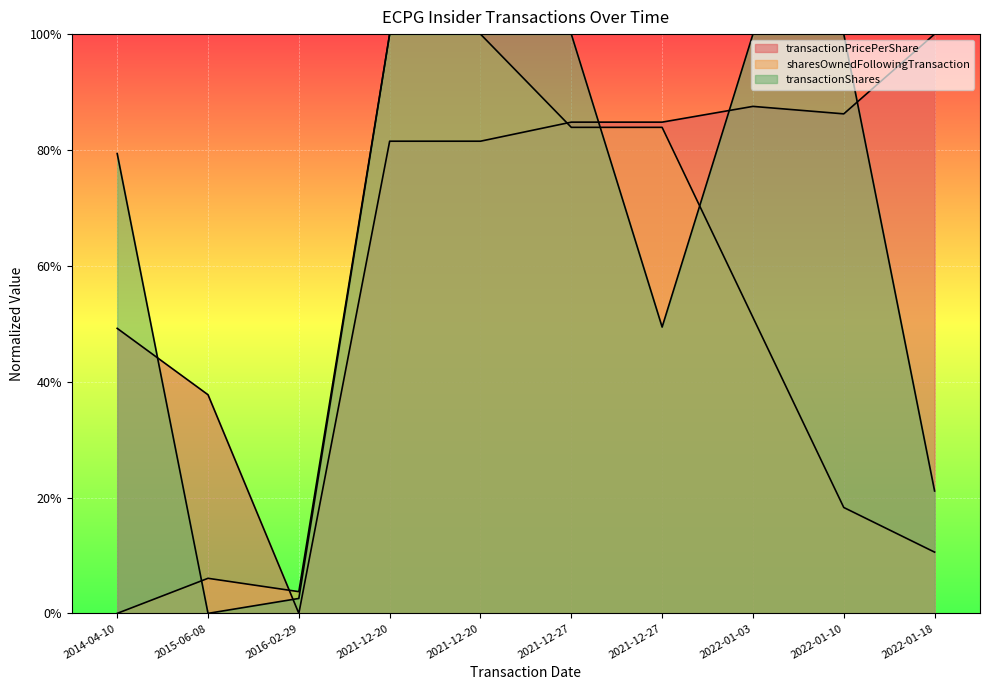

Reading left to right, list all the values displayed in this chart.

transactionPricePerShare: 2014-04-10=0.5	2015-06-08=0.4	2016-02-29=0.0	2021-12-20=0.8	2021-12-20=0.8	2021-12-27=0.8	2021-12-27=0.8	2022-01-03=0.9	2022-01-10=0.9	2022-01-18=1.0
sharesOwnedFollowingTransaction: 2014-04-10=0.0	2015-06-08=0.1	2016-02-29=0.0	2021-12-20=1.0	2021-12-20=1.0	2021-12-27=0.8	2021-12-27=0.8	2022-01-03=0.5	2022-01-10=0.2	2022-01-18=0.1
transactionShares: 2014-04-10=0.8	2015-06-08=0.0	2016-02-29=0.0	2021-12-20=1.0	2021-12-20=1.0	2021-12-27=1.0	2021-12-27=0.5	2022-01-03=1.0	2022-01-10=1.0	2022-01-18=0.2